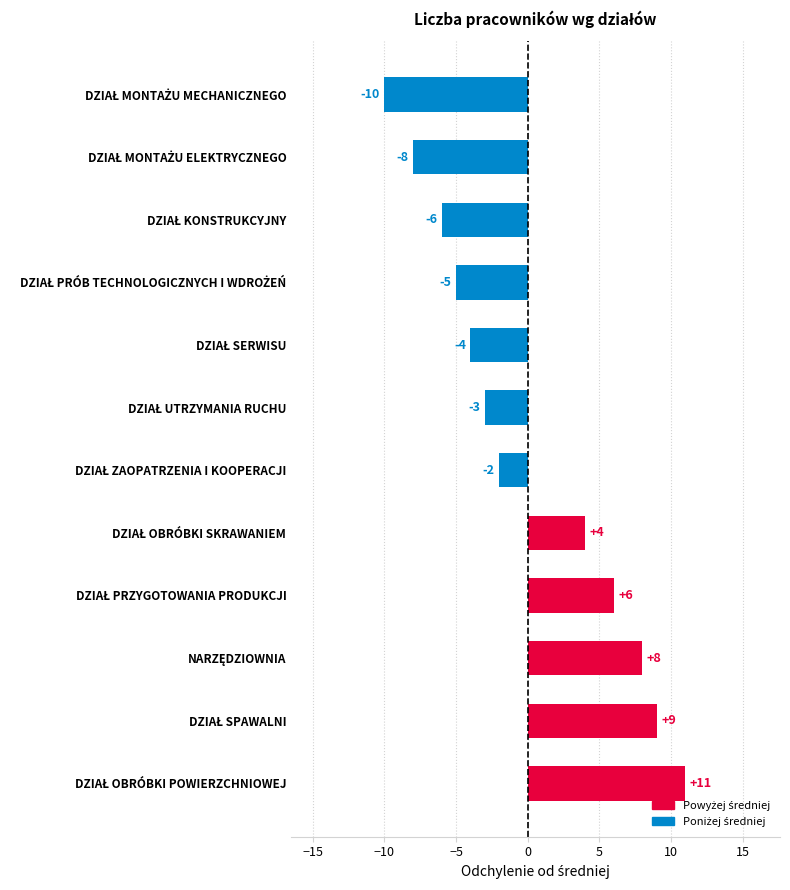

What is the difference between the maximum and minimum values?

21